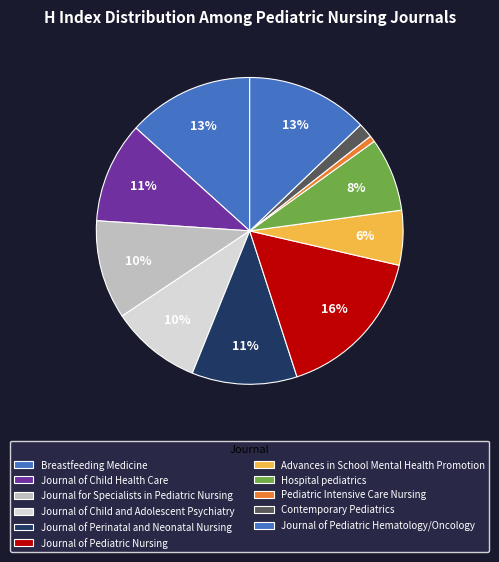

Which slice is the largest?

Journal of Pediatric Nursing